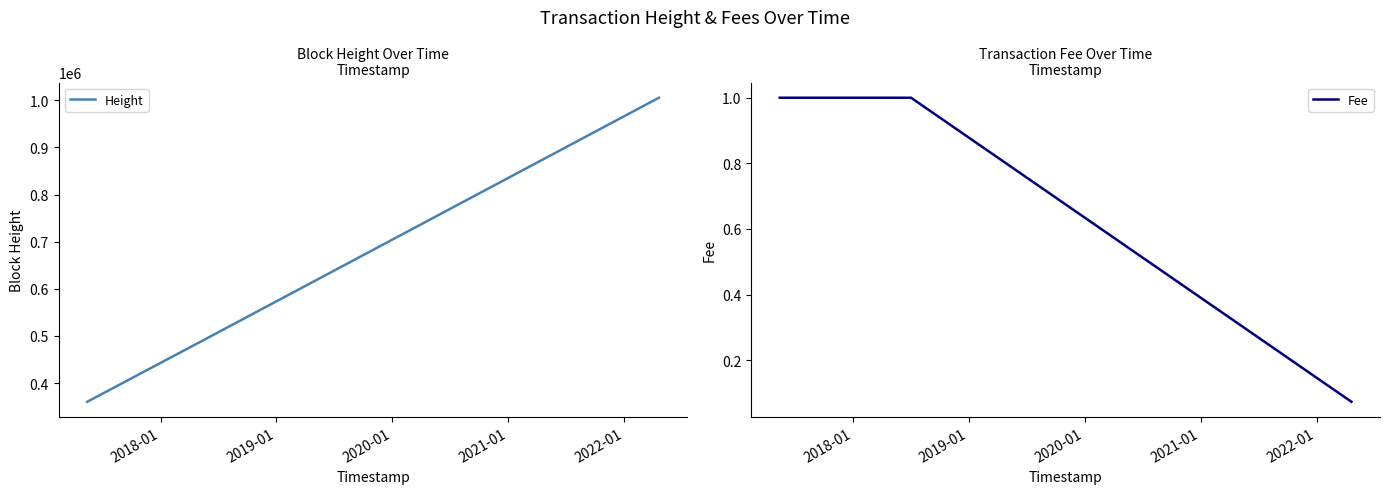

List the series in order of their peak value, lowest first.

Fee, Height